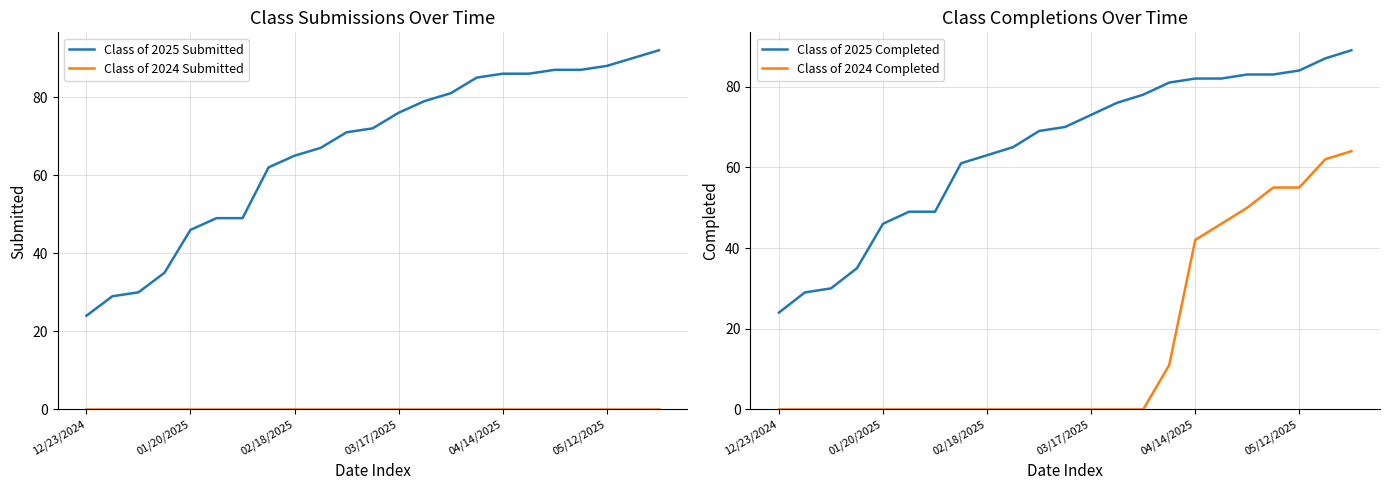

Which category has the lowest value in the Class of 2025 Submitted series?

12/23/2024